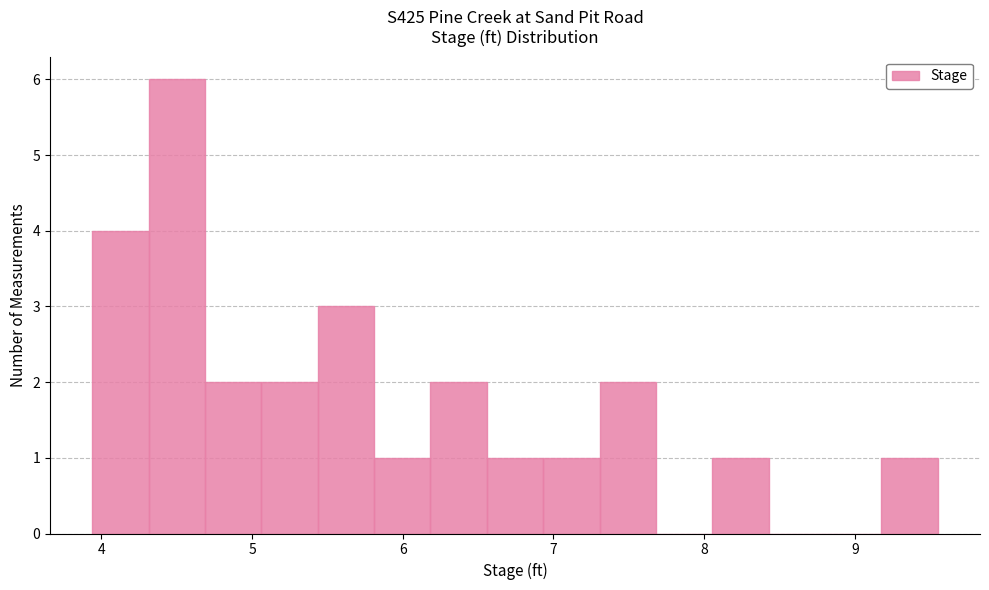

Around what value on the x-axis is the tallest bar? Give the approximate position of its centre, as read against the axis.

4.5